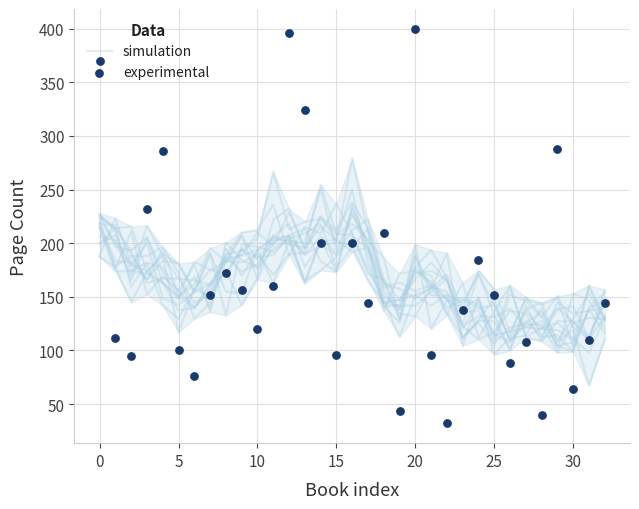

Which series contains the highest Y value?

experimental